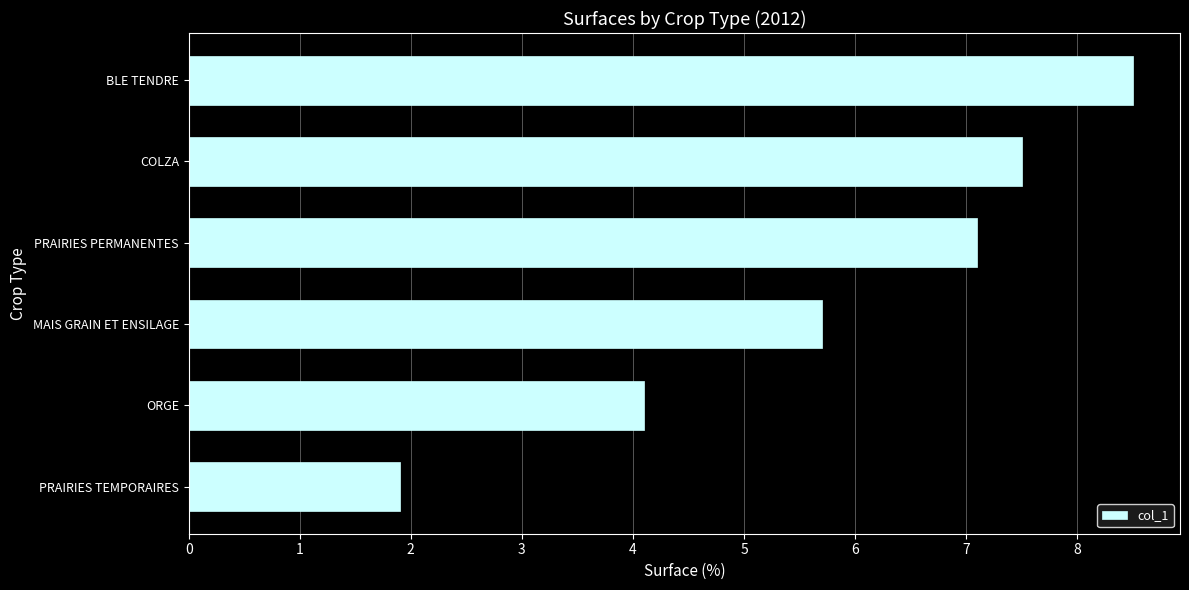

List the labels in order of value, largest first.

BLE TENDRE, COLZA, PRAIRIES PERMANENTES, MAIS GRAIN ET ENSILAGE, ORGE, PRAIRIES TEMPORAIRES